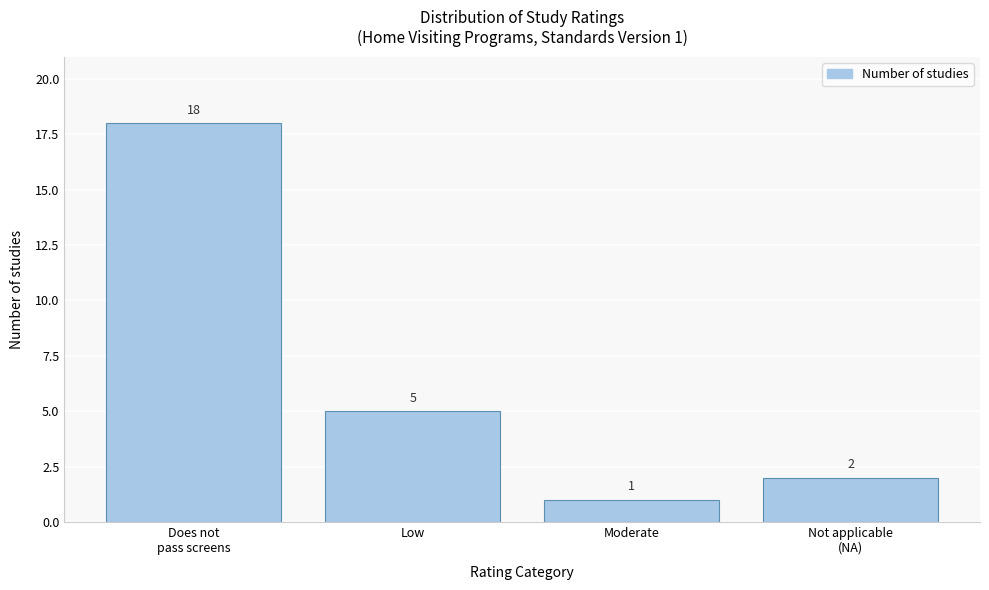

Reading left to right, list all the values displayed in this chart.

18	5	1	2